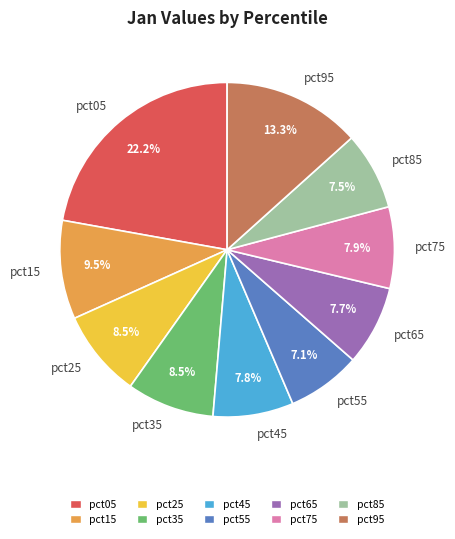

Which has a higher value, pct55 or pct05?

pct05